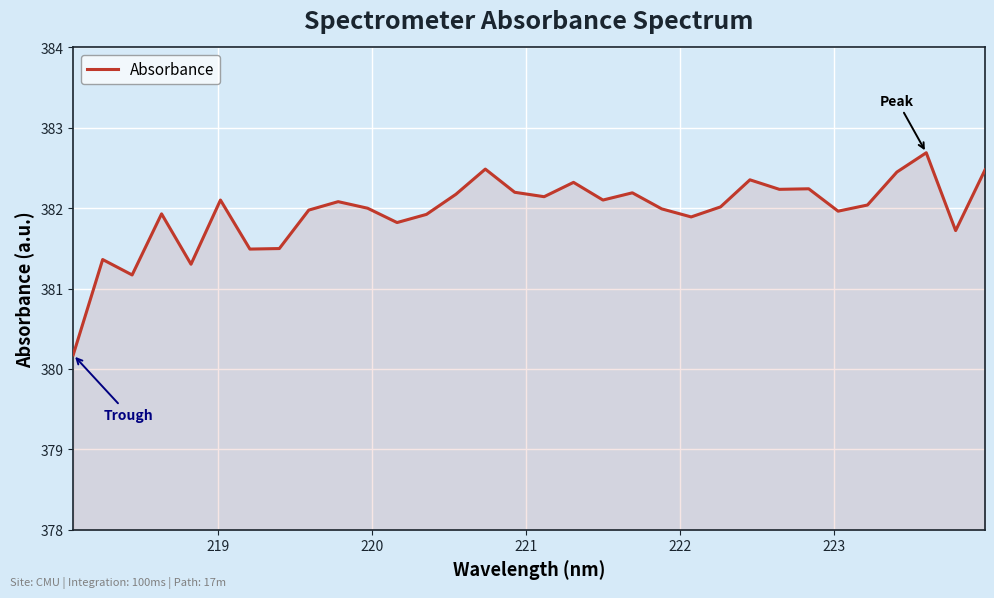

What is the minimum value shown in the chart?

380.2